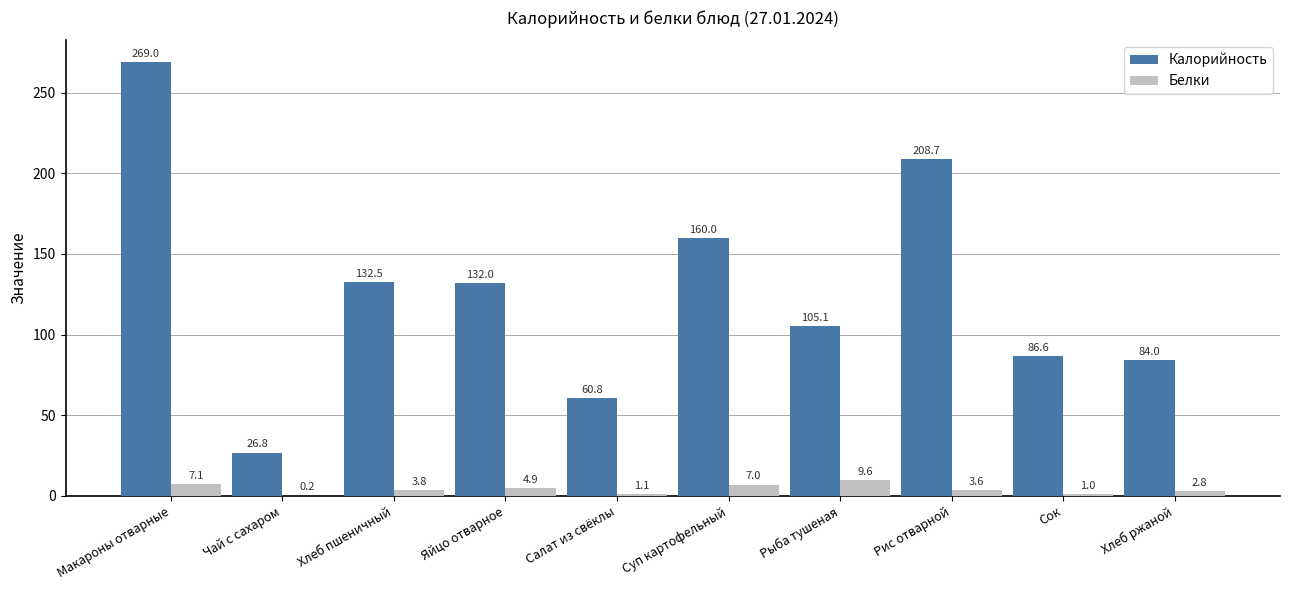

Which label corresponds to the largest value in the chart?

Макароны отварные